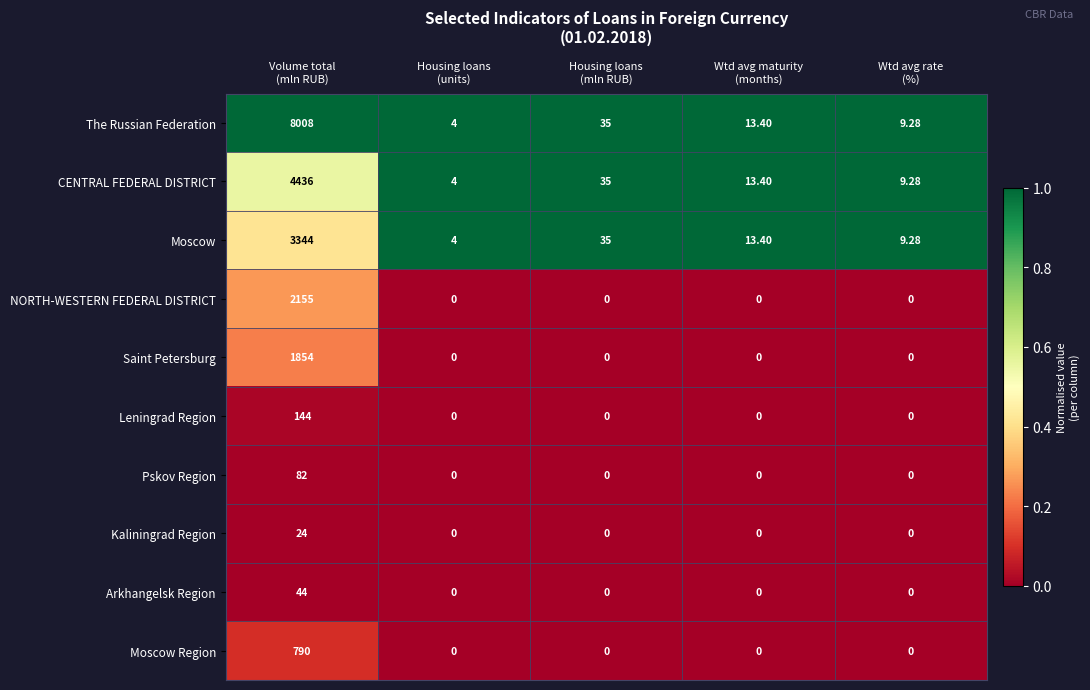

List the series in order of their peak value, lowest first.

Kaliningrad Region, Arkhangelsk Region, Pskov Region, Leningrad Region, Moscow Region, Saint Petersburg, NORTH-WESTERN FEDERAL DISTRICT, Moscow, CENTRAL FEDERAL DISTRICT, The Russian Federation